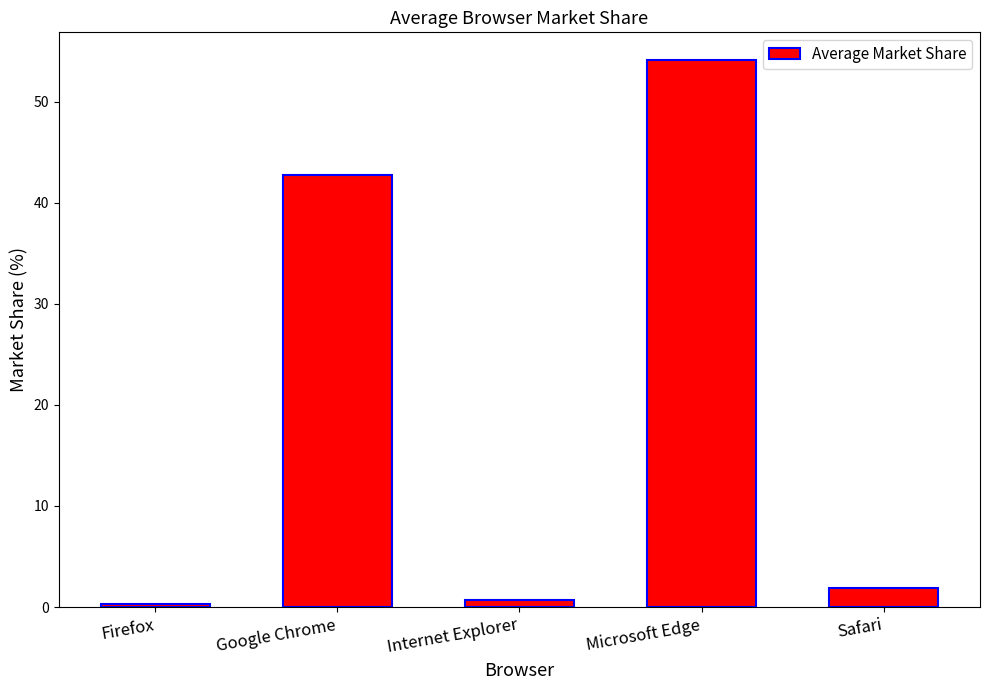

What is the greatest value displayed?

54.2